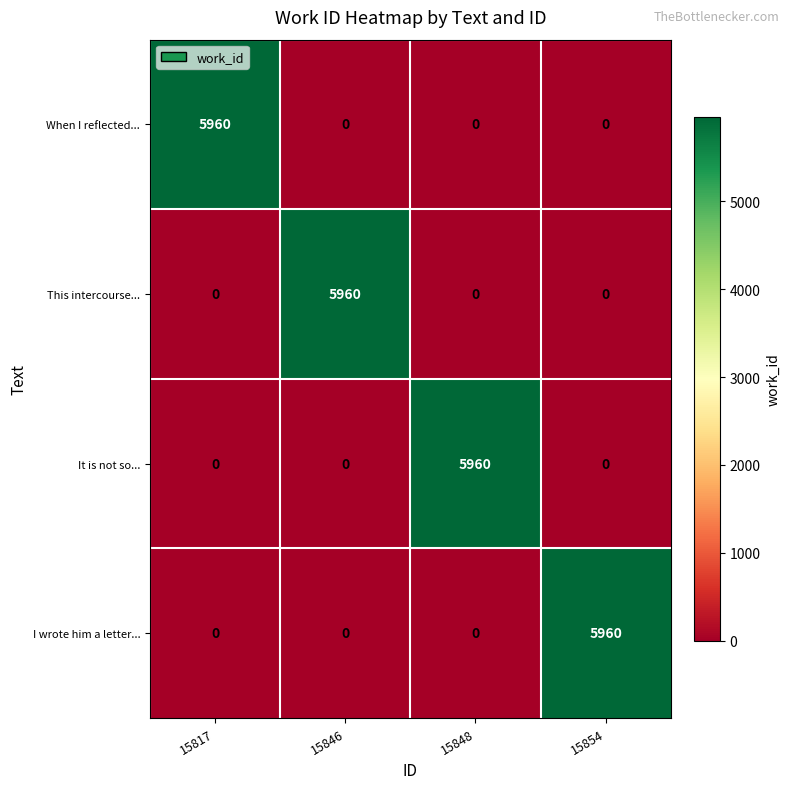

What is the total value across all series at 15817?

5960